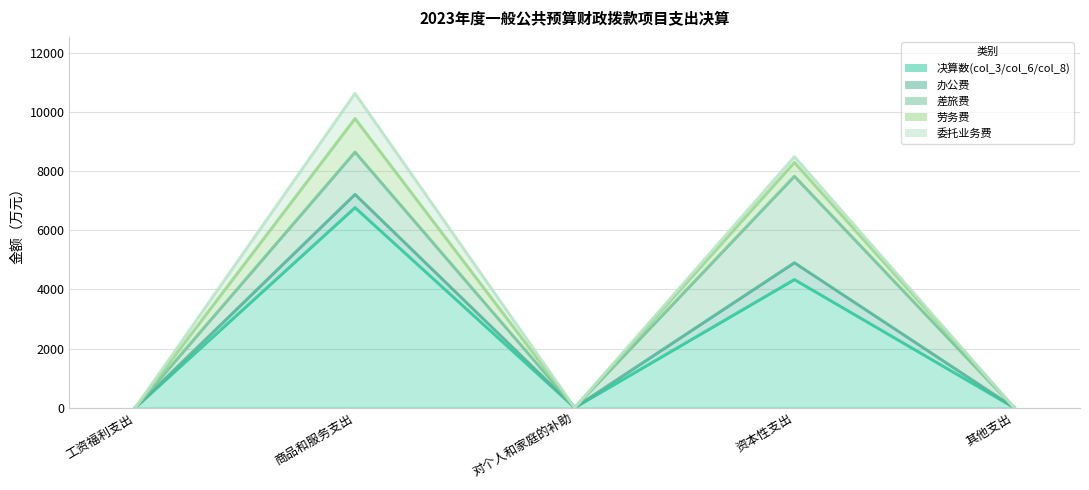

What are all the series names shown in the legend?

决算数(col_3/col_6/col_8), 办公费, 差旅费, 劳务费, 委托业务费